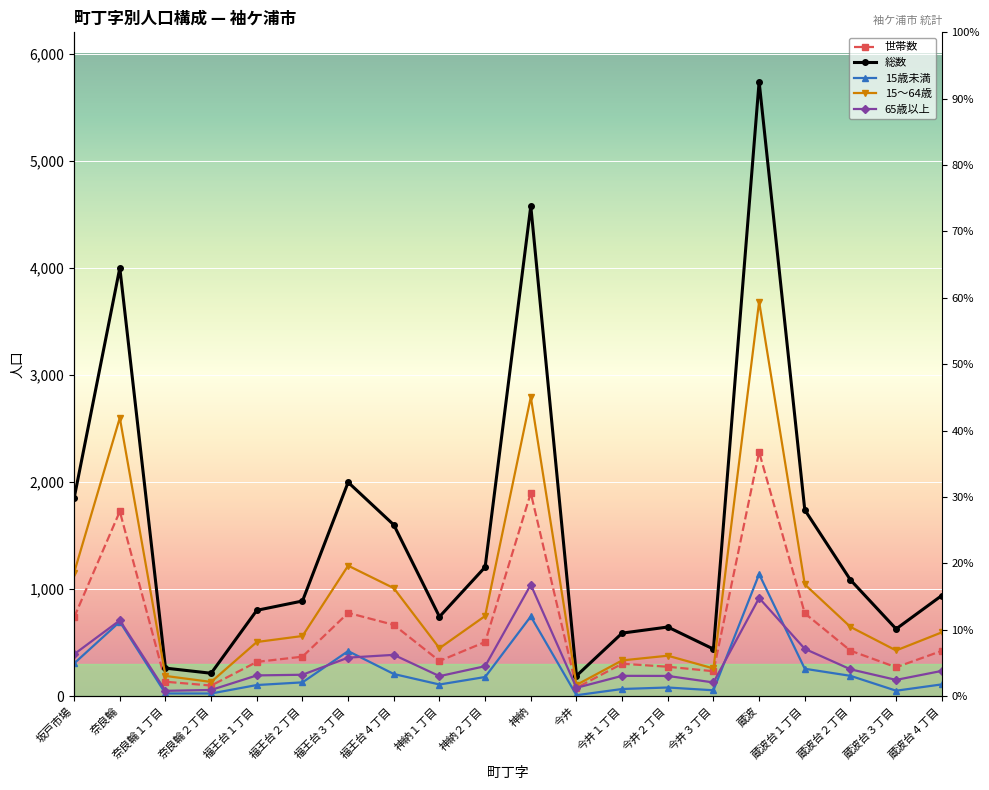

What is the sum of the 総数 values at 坂戸市場 and 神納１丁目?

2591